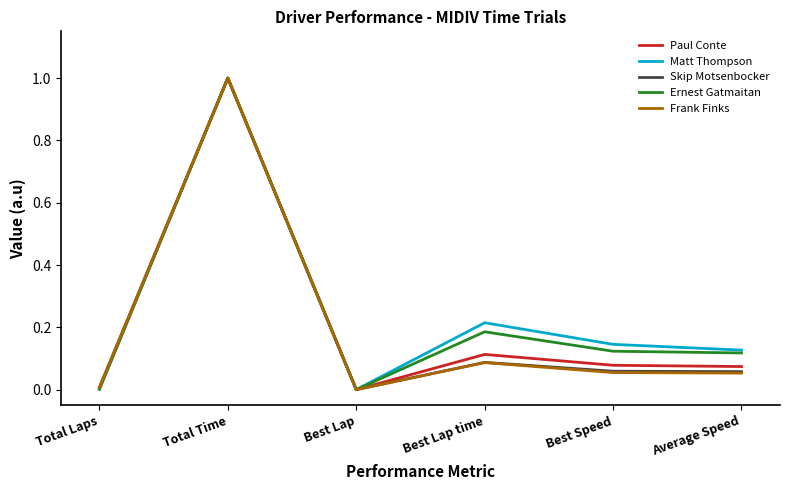

What are all the series names shown in the legend?

Paul Conte, Matt Thompson, Skip Motsenbocker, Ernest Gatmaitan, Frank Finks